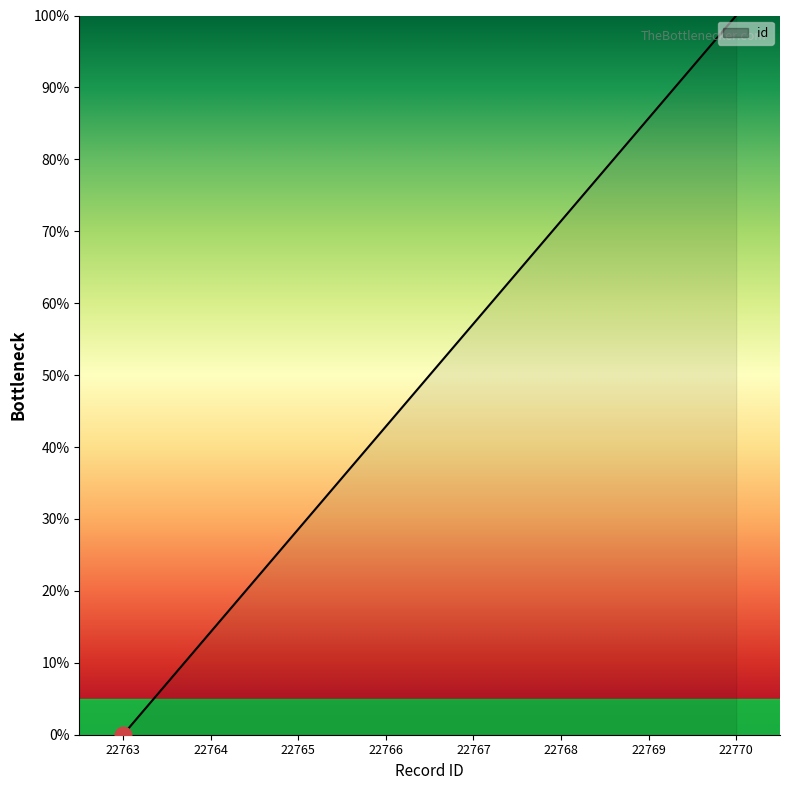

Rank the categories by value from lowest to highest.

22763, 22764, 22765, 22766, 22767, 22768, 22769, 22770